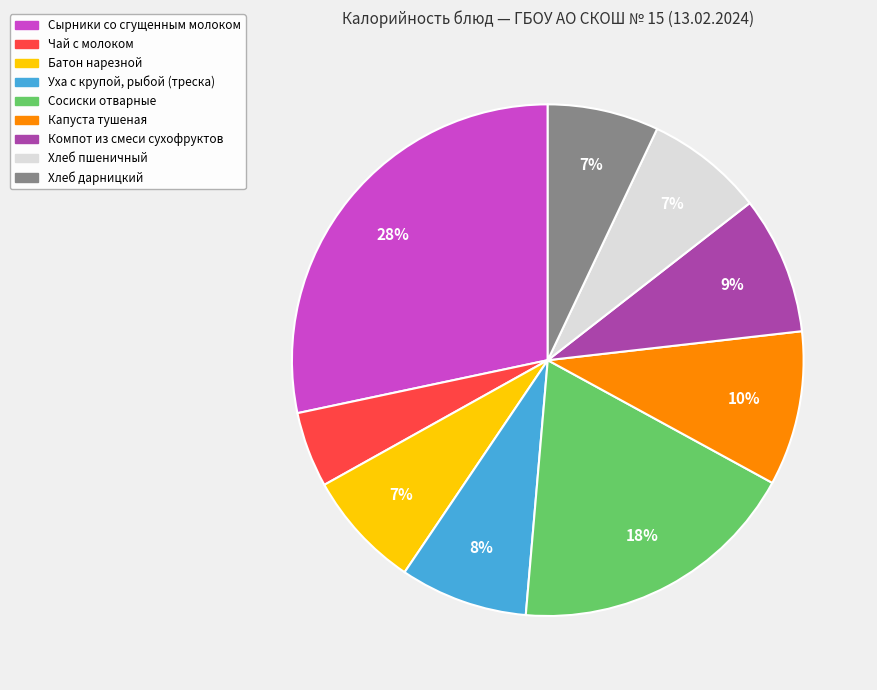

Is Хлеб пшеничный the majority of the pie?

No